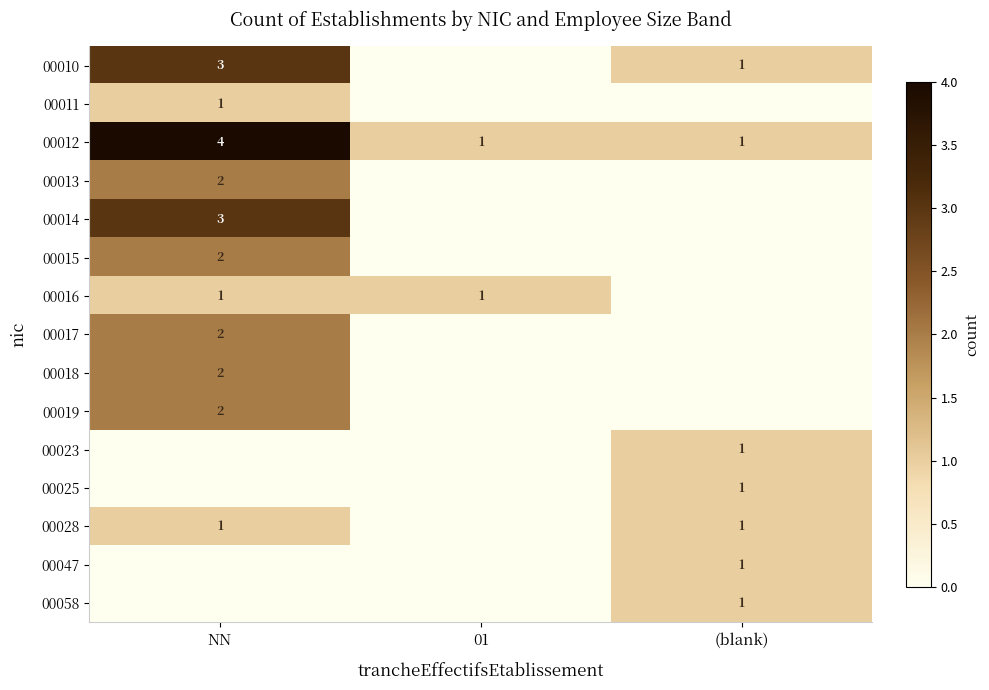

What is the difference between the highest and lowest values at NN?

4